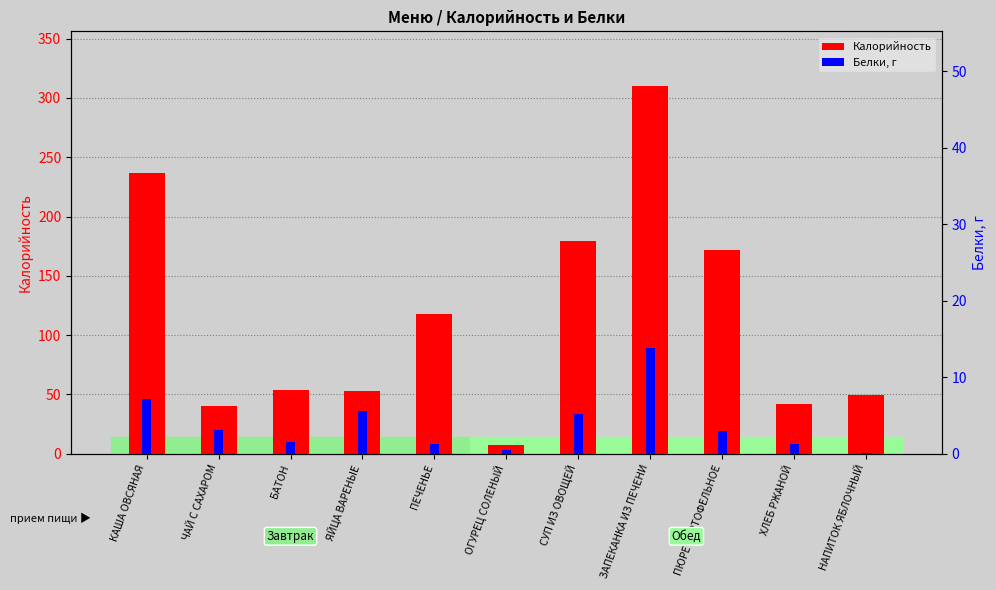

What is the sum of all Калорийность values?

1262.5